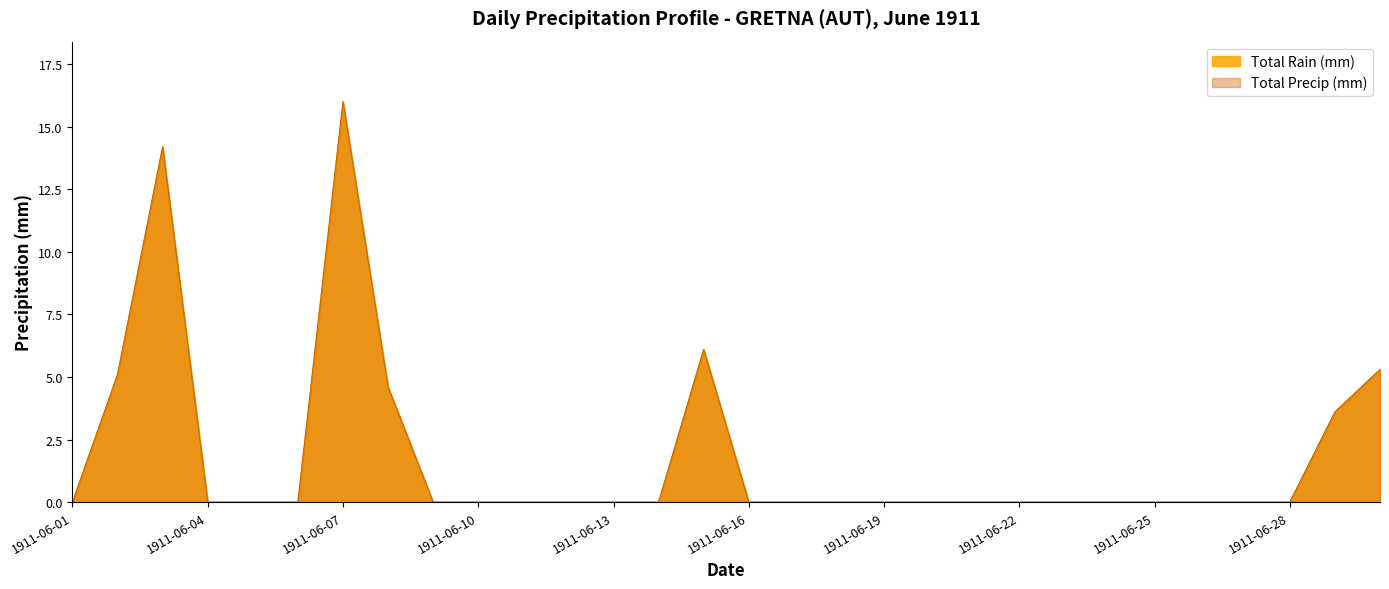

How many values in the Total Rain (mm) series exceed 0?

7